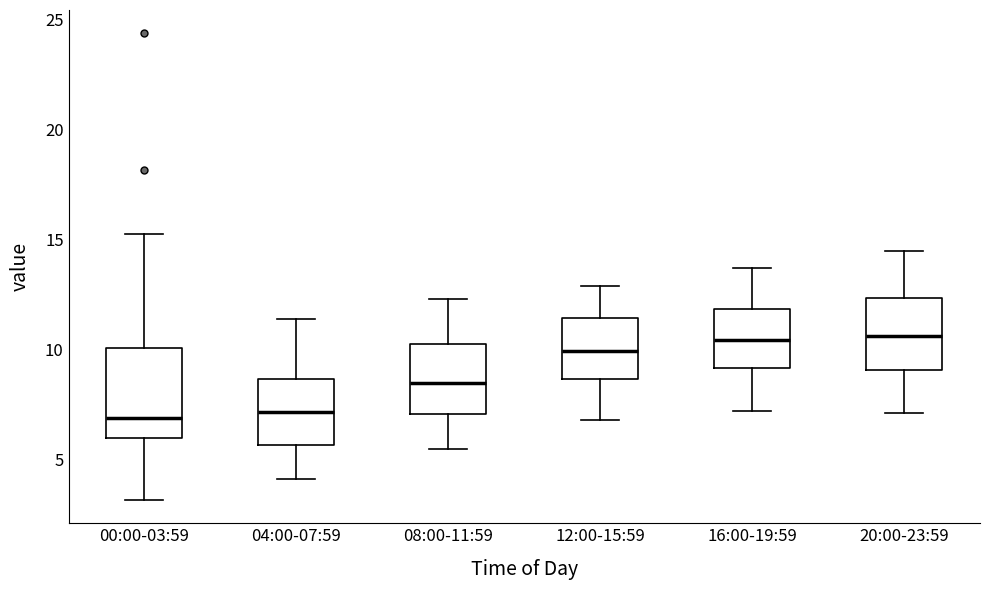

Reading left to right, read every box against the y-axis: the position of its median line, the range the box covers, and the ends of its whiskers. The values are not printed on the chart, so give them approximately, as read against the axis.

00:00-03:59: median 7.0, box 6.0 to 10.0, whiskers 3.0 to 15.0
04:00-07:59: median 7.0, box 5.5 to 8.5, whiskers 4.0 to 11.5
08:00-11:59: median 8.5, box 7.0 to 10.5, whiskers 5.5 to 12.5
12:00-15:59: median 10.0, box 8.5 to 11.5, whiskers 7.0 to 13.0
16:00-19:59: median 10.5, box 9.0 to 12.0, whiskers 7.0 to 13.5
20:00-23:59: median 10.5, box 9.0 to 12.5, whiskers 7.0 to 14.5